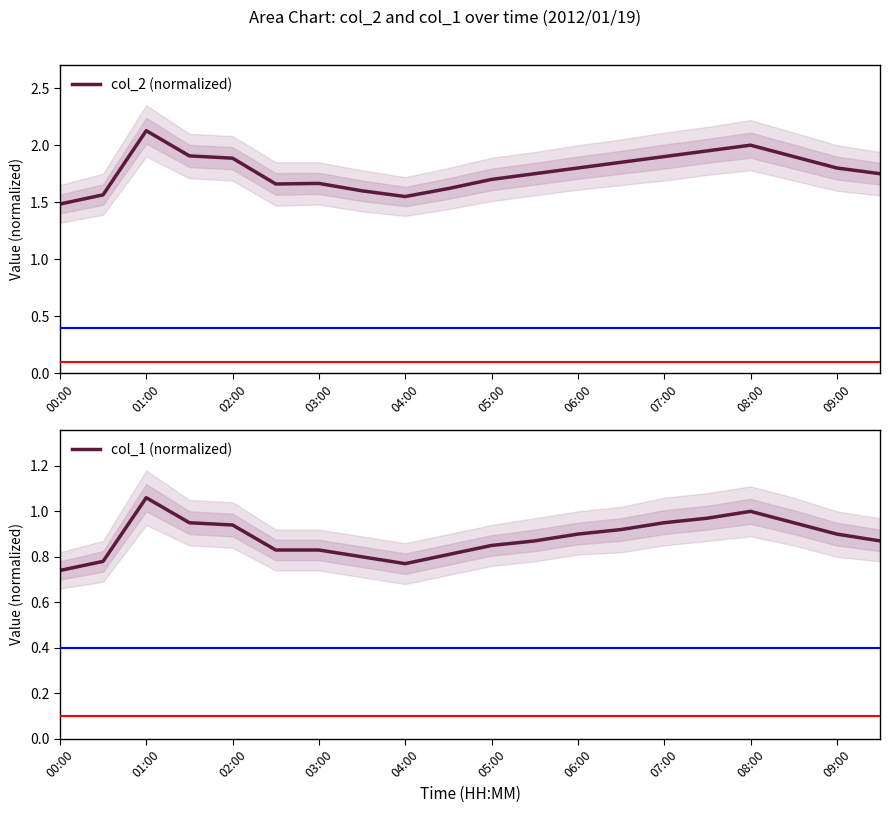

True or false: col_2 (normalized) has a value of 1.8 at 09:00.

True